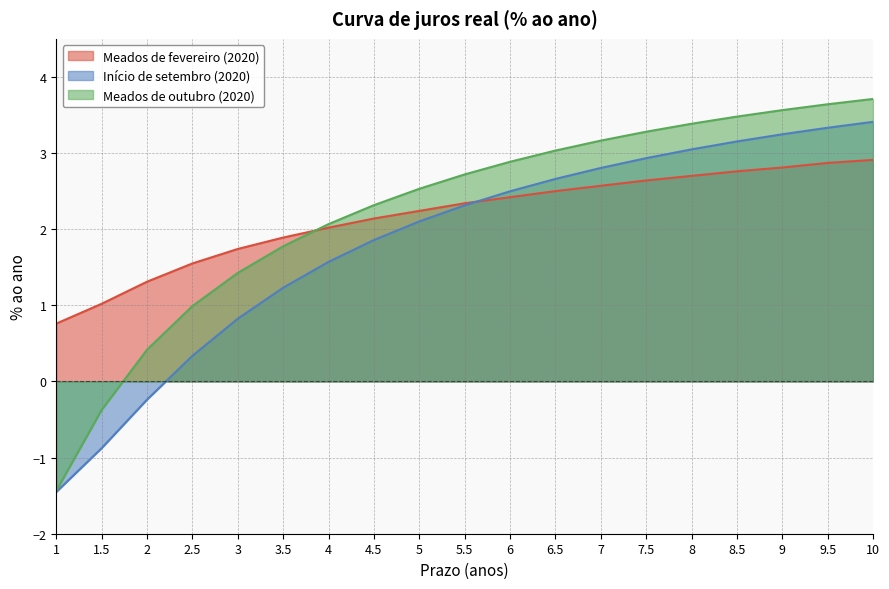

What is the spread (max minus min) of values at 9.5?

0.8